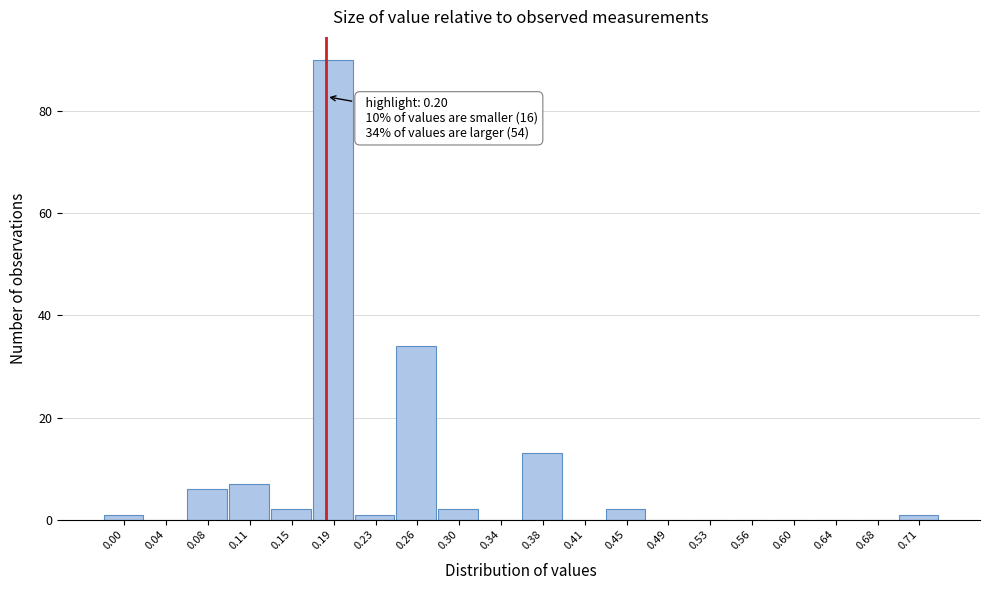

Reading right to left, extract all data points from this chart.

0.71=1	0.68=0	0.64=0	0.60=0	0.56=0	0.53=0	0.49=0	0.45=2	0.41=0	0.38=13	0.34=0	0.30=2	0.26=34	0.23=1	0.19=90	0.15=2	0.11=7	0.08=6	0.04=0	0.00=1